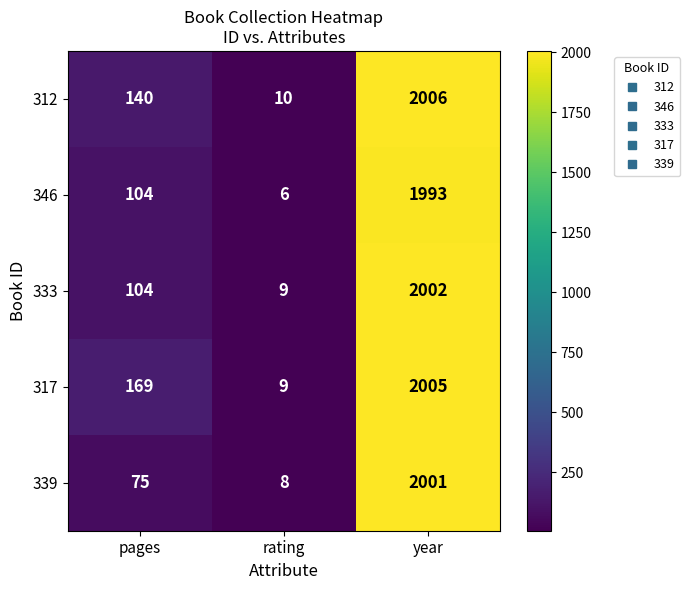

Reading left to right, what are all the values shown in this chart?

312: 140	10	2006
346: 104	6	1993
333: 104	9	2002
317: 169	9	2005
339: 75	8	2001